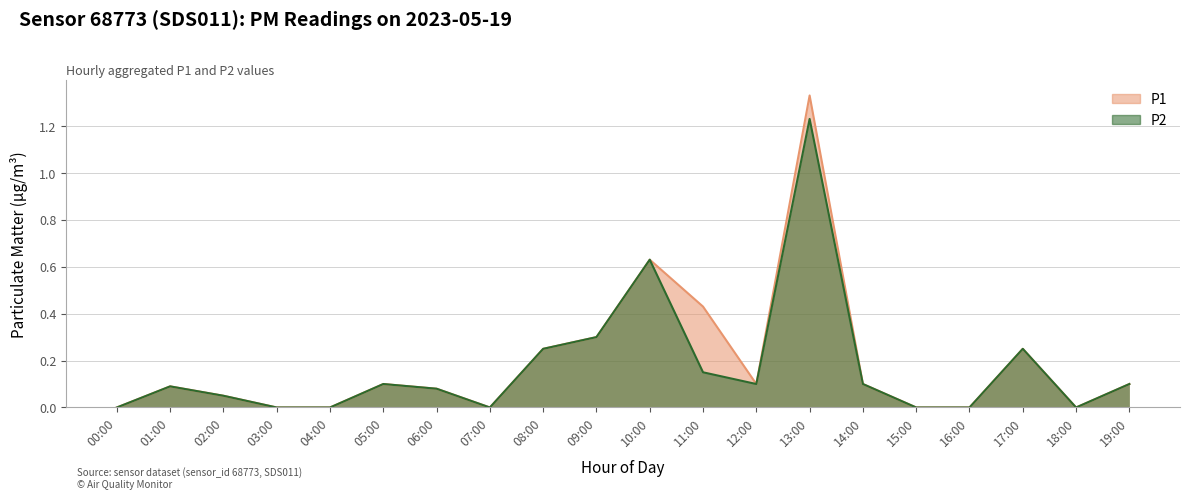

Which series has the largest range (max minus min)?

P1